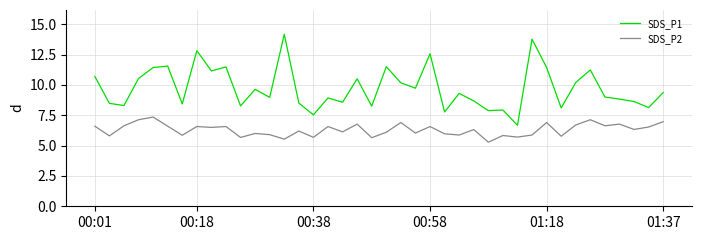

In SDS_P2, how many points are higher than both neighbors (excluding endpoints)?

14